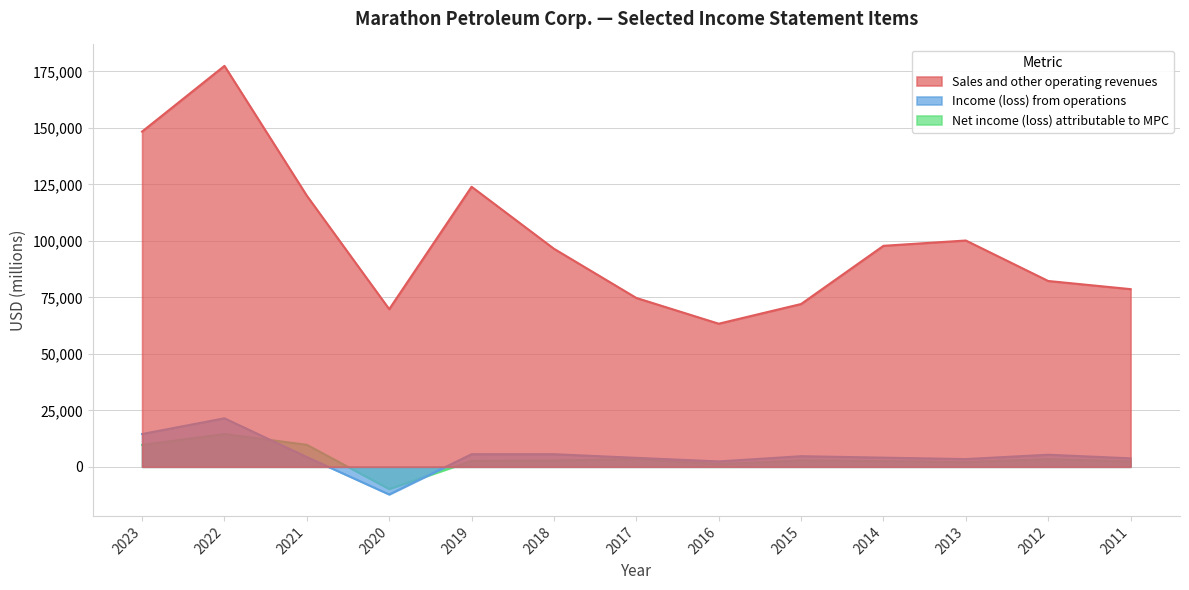

What is the total value across all series at 2023?

172574